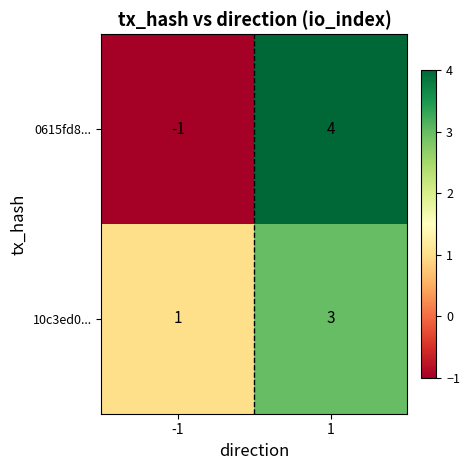

Count the number of data series in this chart.

2